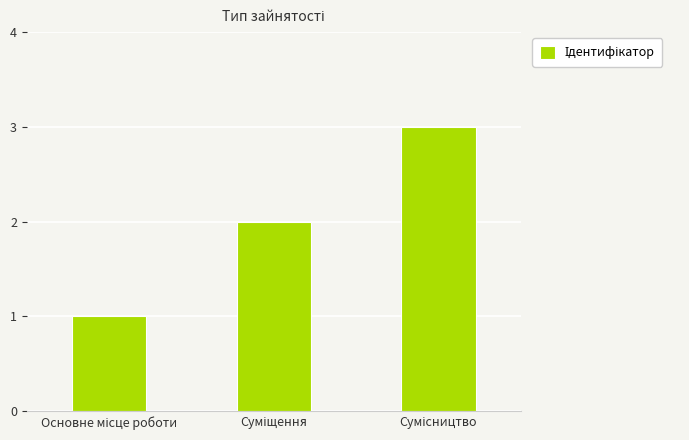

What is the sum of all values?

6